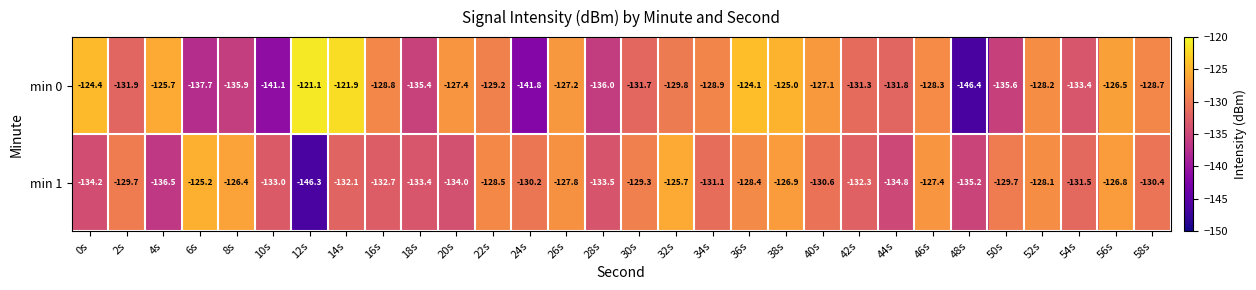

List the series in order of their overall mean, highest first.

min 0, min 1